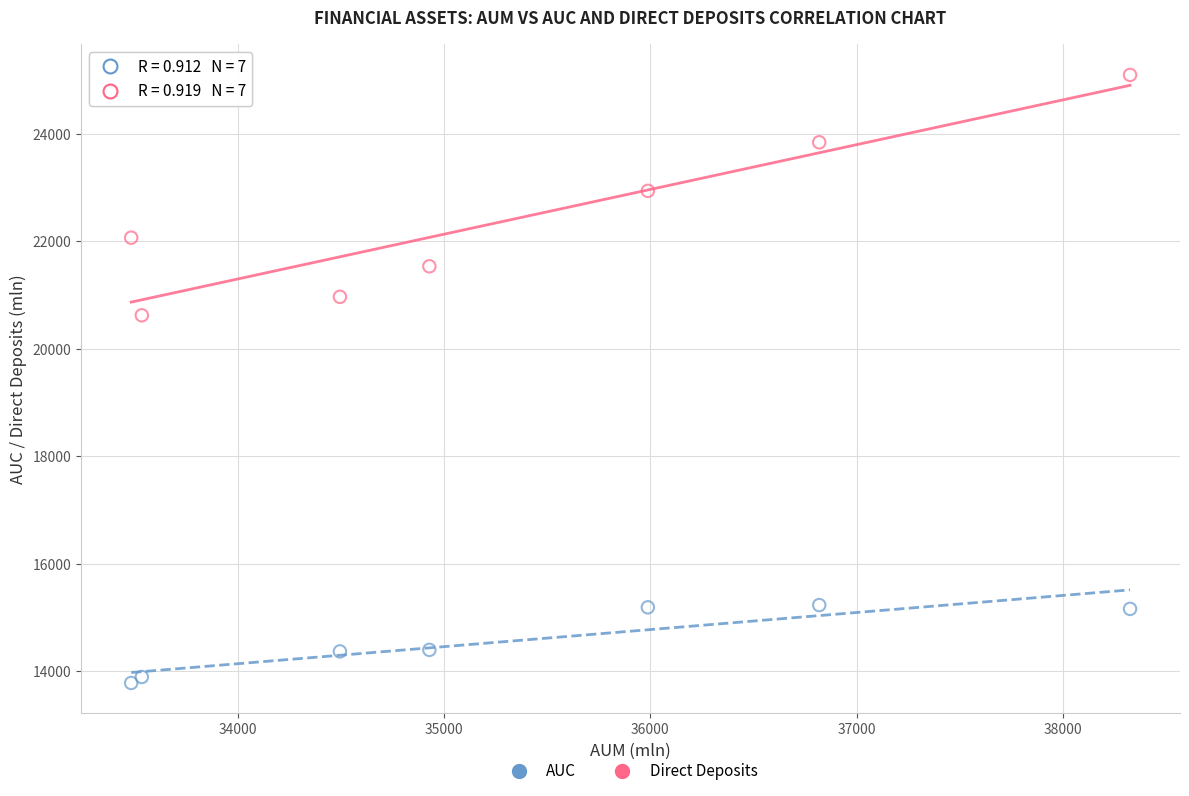

Which series contains the lowest Y value?

AUC